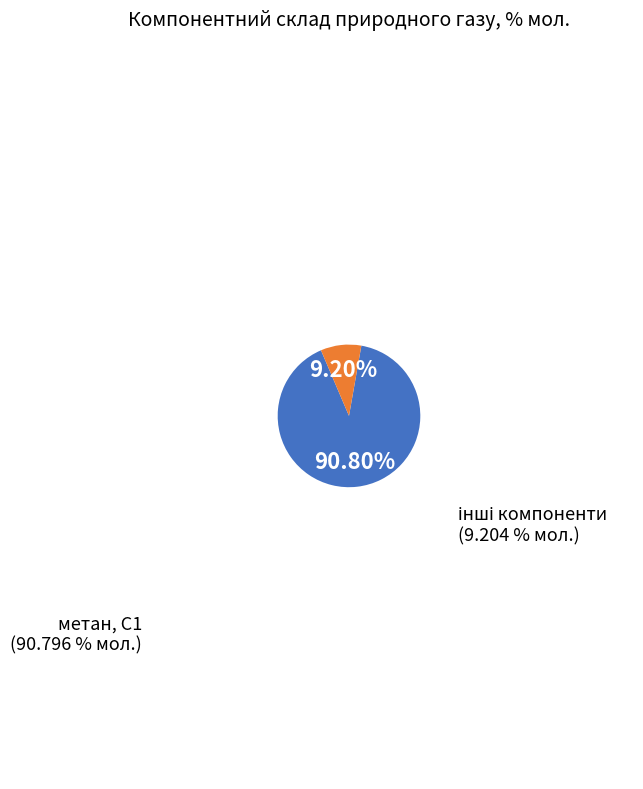

Is there a majority slice in this chart?

Yes